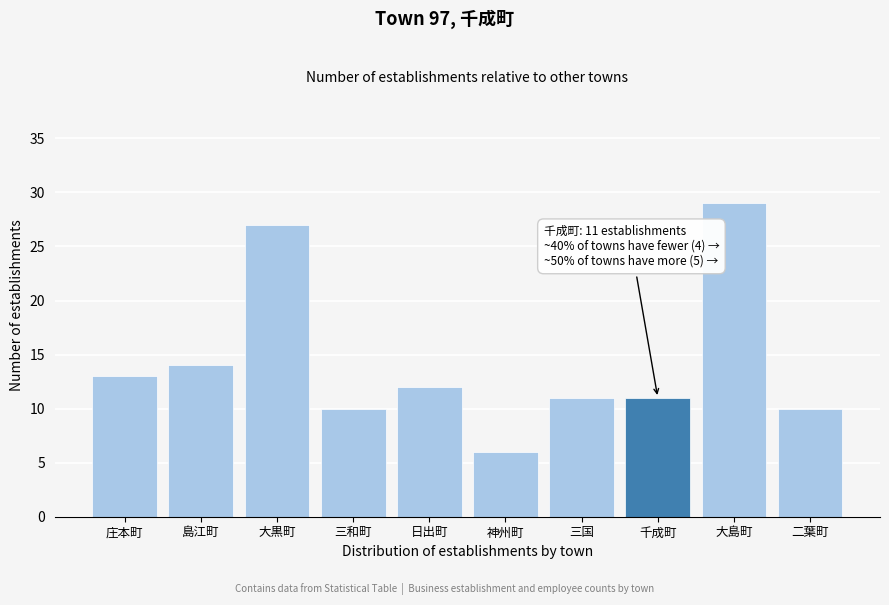

Reading right to left, extract all data points from this chart.

10	29	11	11	6	12	10	27	14	13